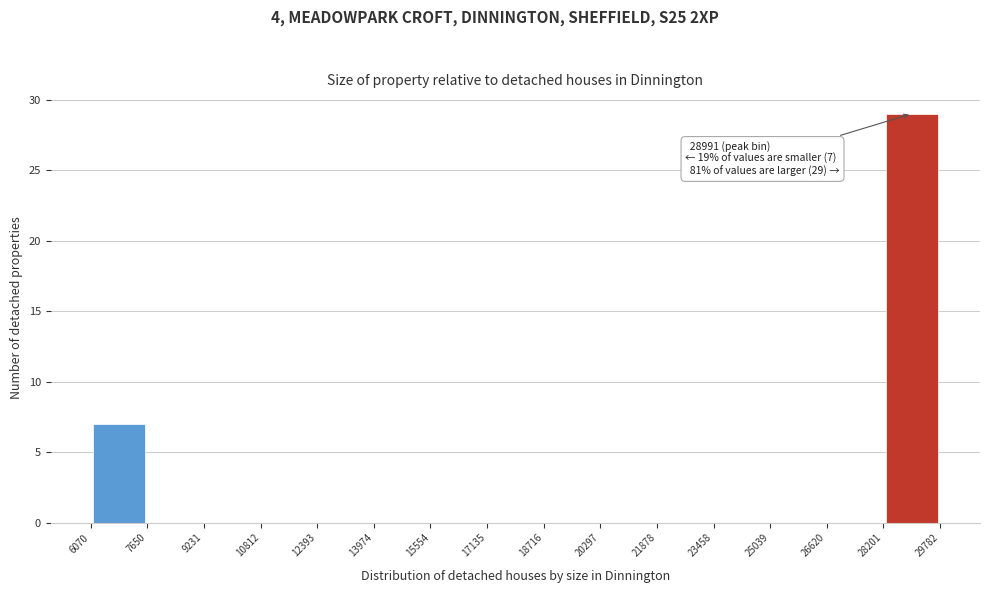

Over which range of the x-axis is the bar tallest?

28201 to 29782